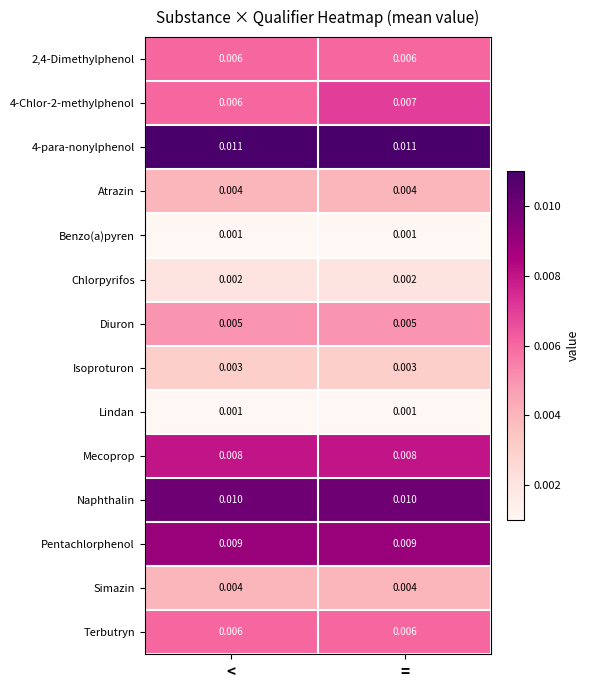

At which label is 4-Chlor-2-methylphenol closest to 0?

<